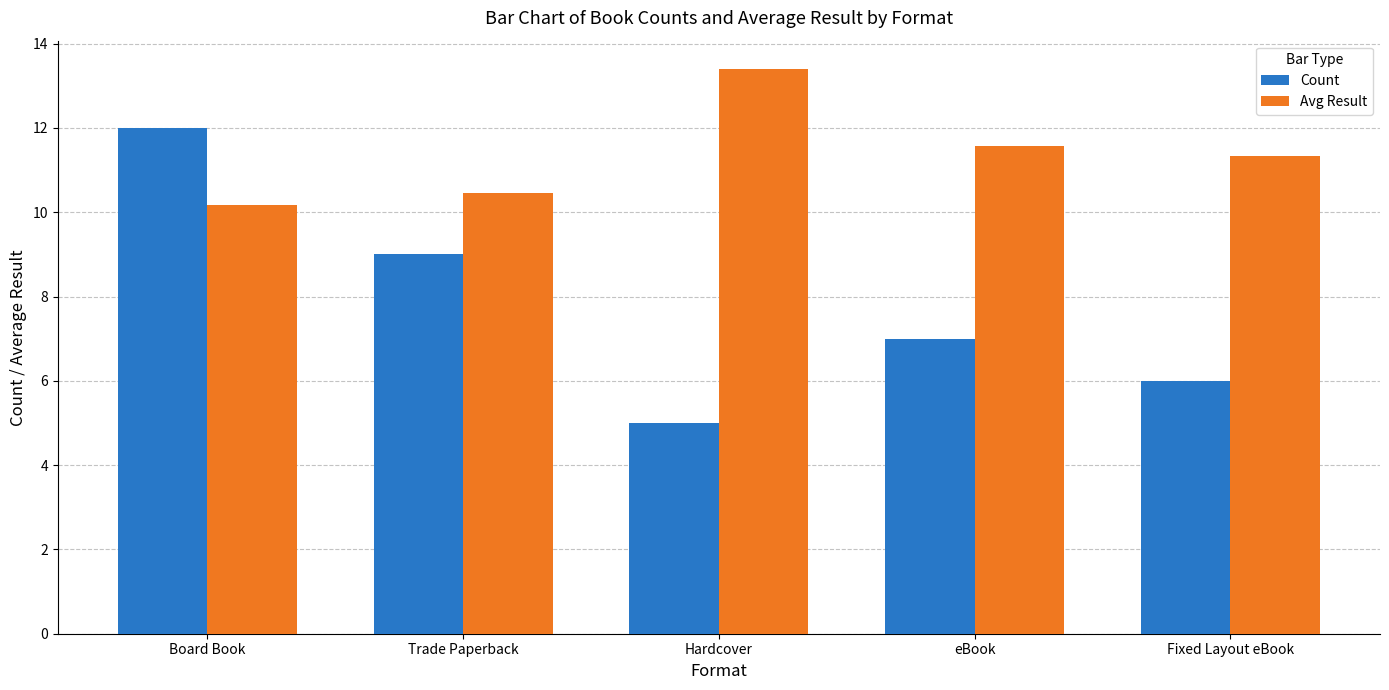

At which category does the chart reach its peak across all series?

Hardcover